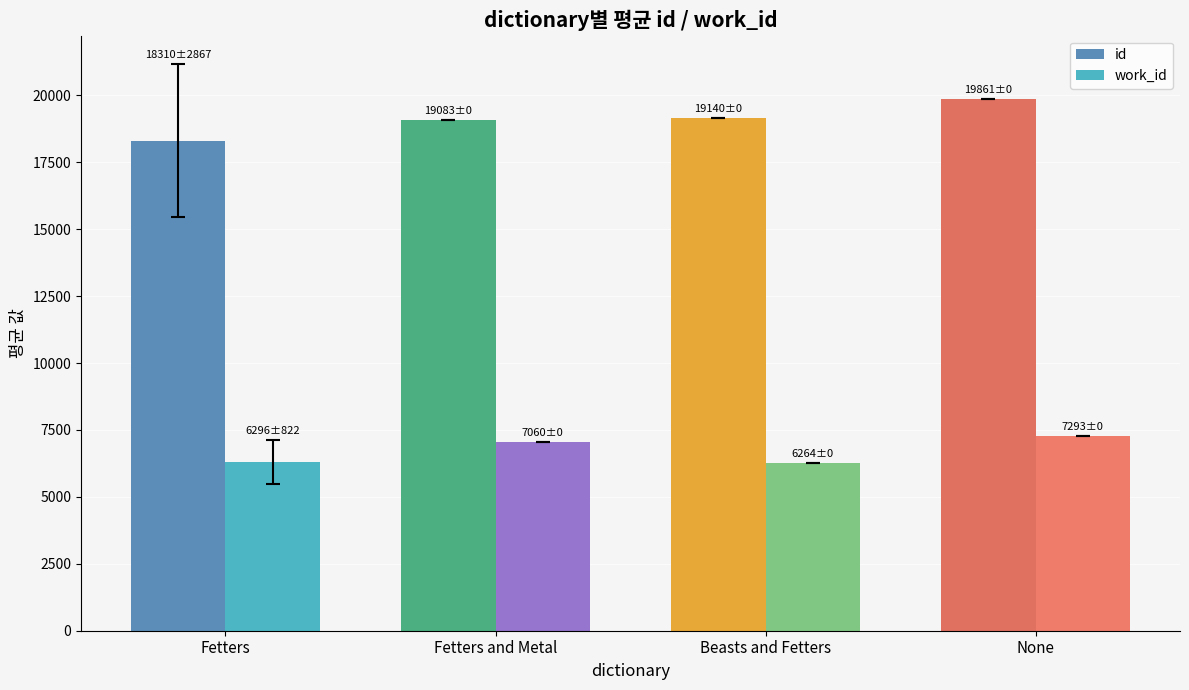

What is the value of the id bar at the 2nd from the left?

19083.0